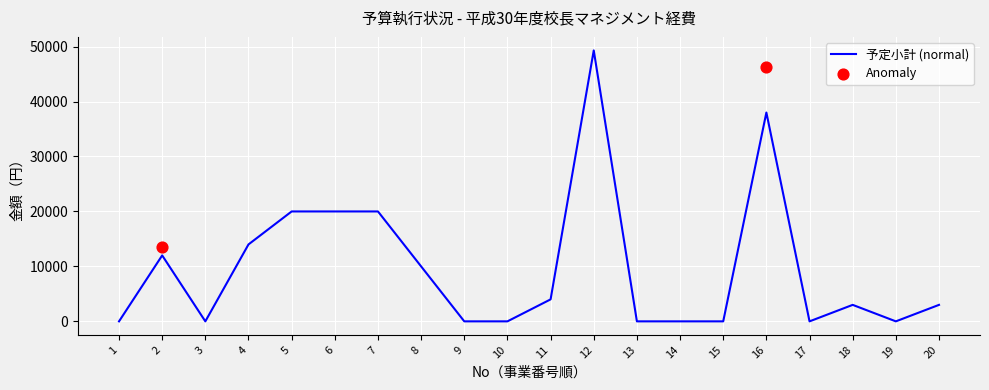

Which series contains the highest Y value?

予定小計